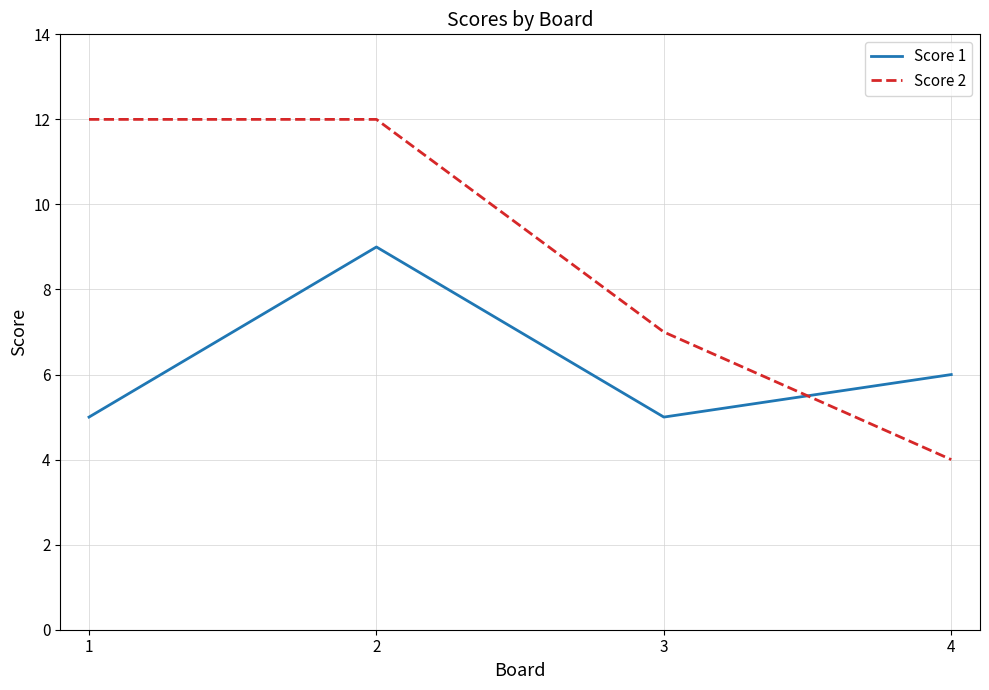

Is it true that Score 1 equals 5 at 3?

True